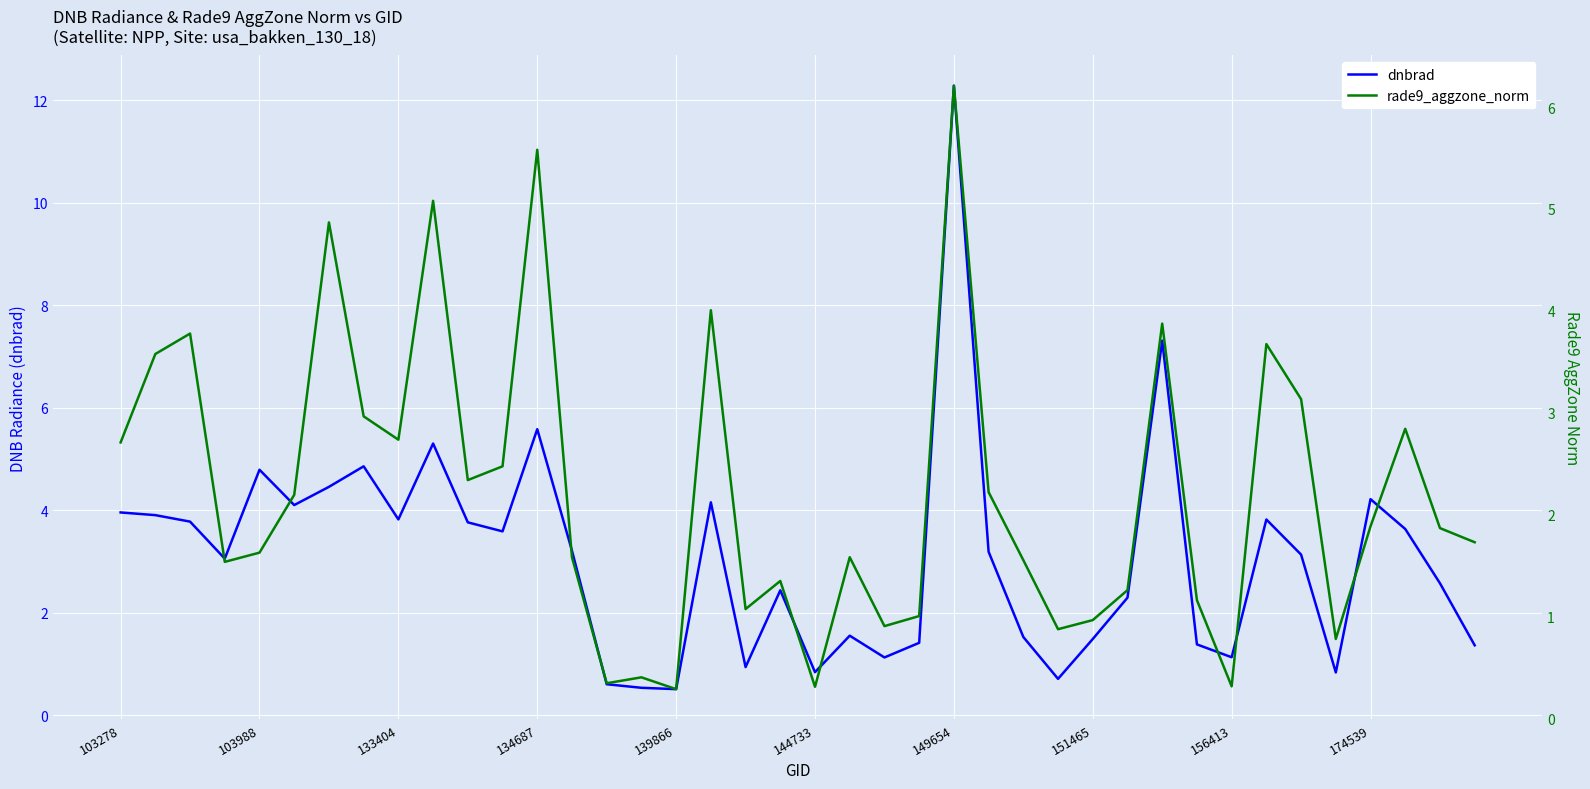

At how many categories does at least one series exceed 5?

4